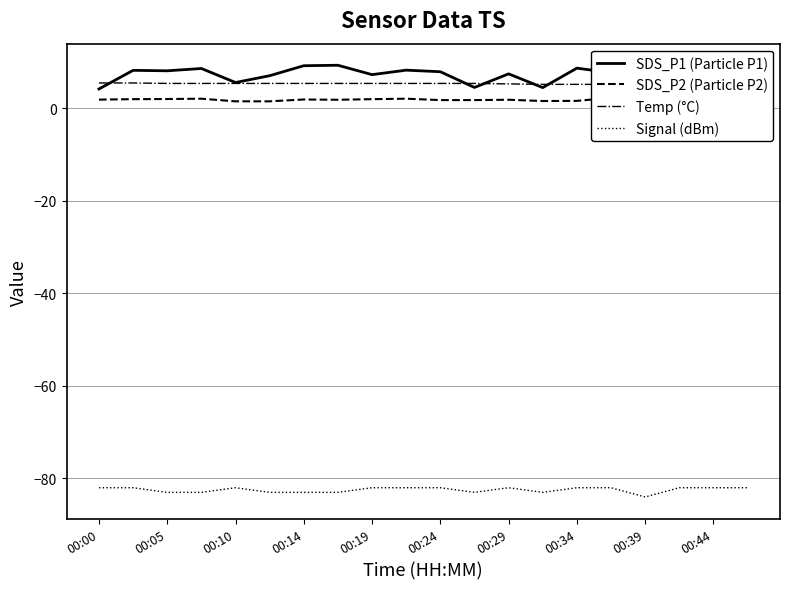

In Temp (°C), how many points are higher than both neighbors (excluding endpoints)?

1